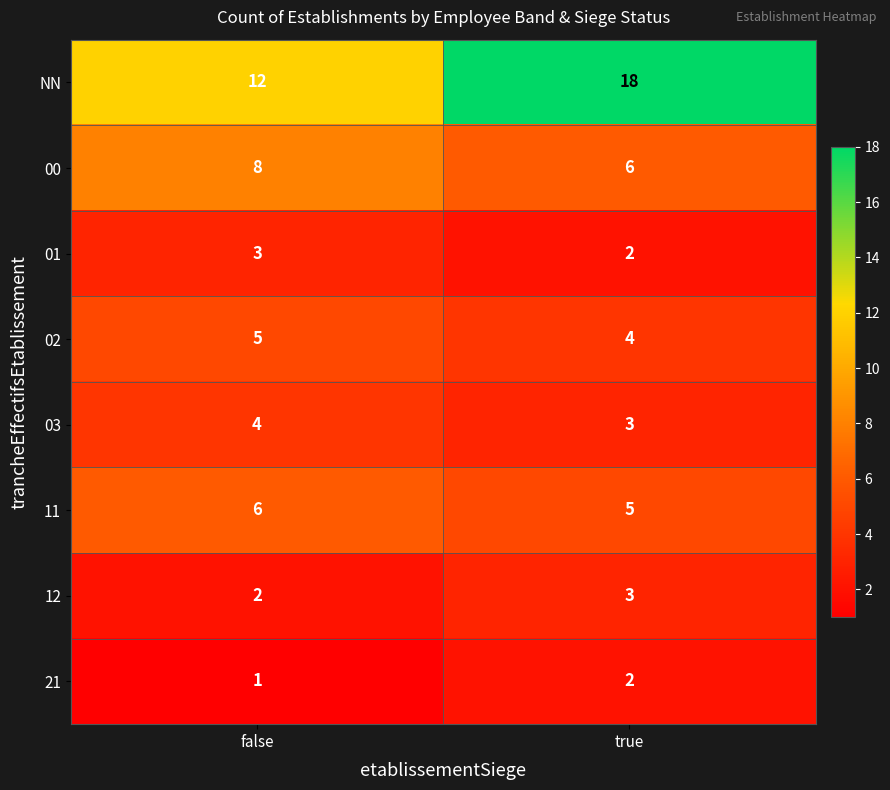

Which label corresponds to the smallest value in the chart?

false